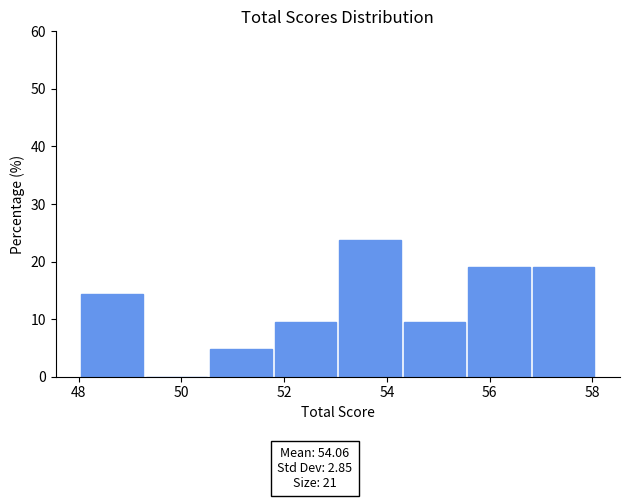

Reading left to right, list every bar in this chart as the range it spans on the x-axis followed by its height. Neither the bar edges nor the heights are printed on the chart, so give them approximately, as read against the axes.

48.0 to 49.4: 14
49.4 to 50.6: 0
50.6 to 51.8: 5
51.8 to 53.0: 10
53.0 to 54.4: 24
54.4 to 55.6: 10
55.6 to 56.8: 19
56.8 to 58.2: 19